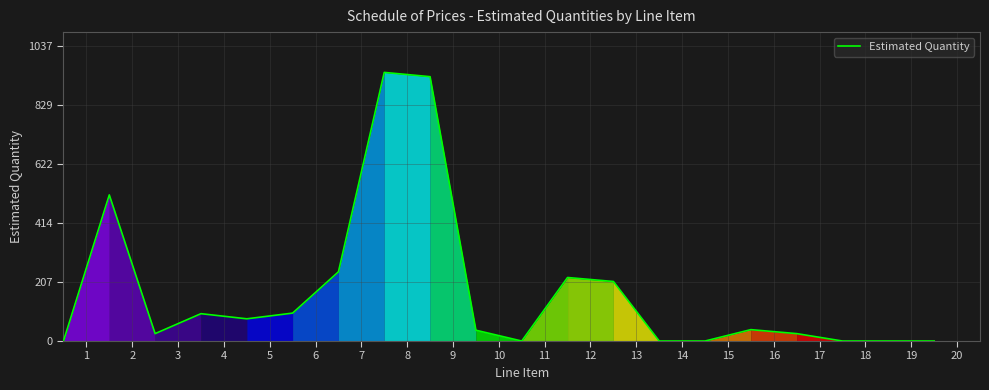

Does the chart display data point markers on the line(s)?

No